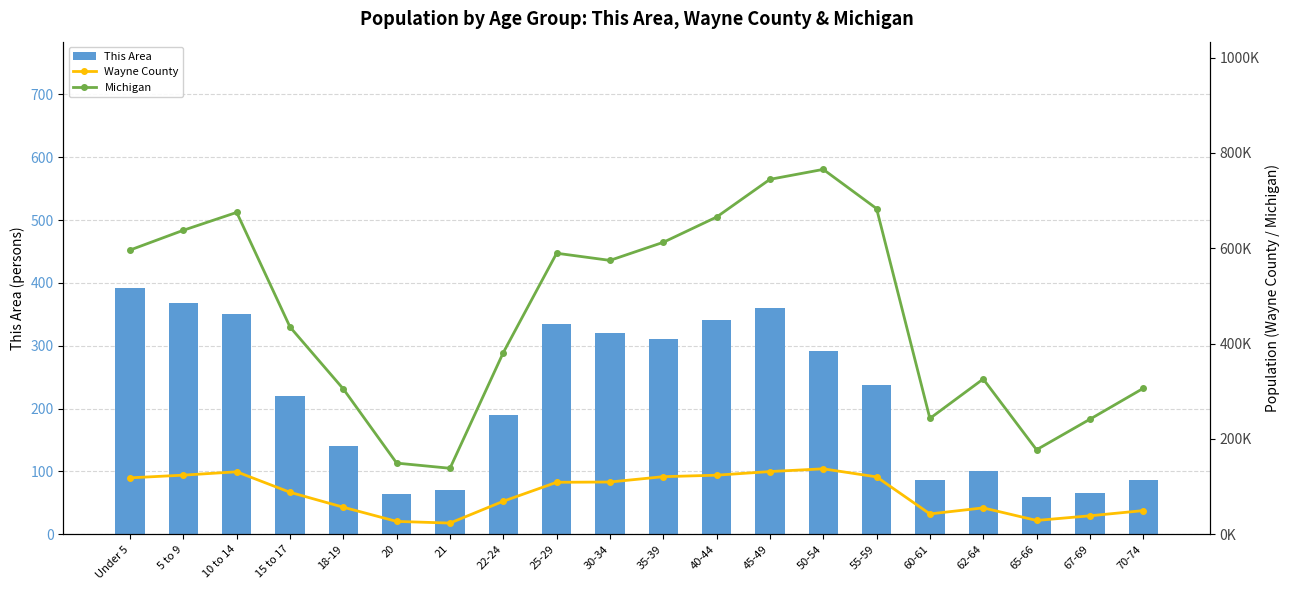

Where does the This Area series first go above 237?

Under 5